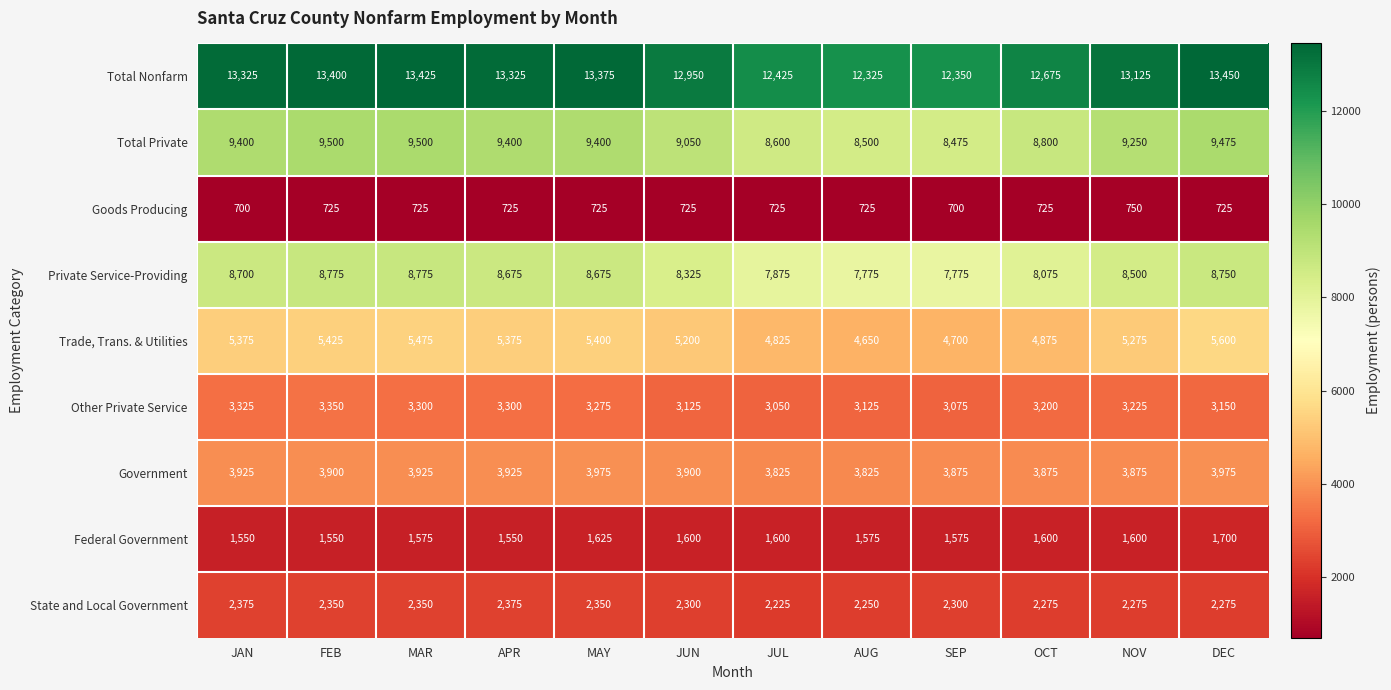

What is the difference between the State and Local Government values at MAY and JUN?

50